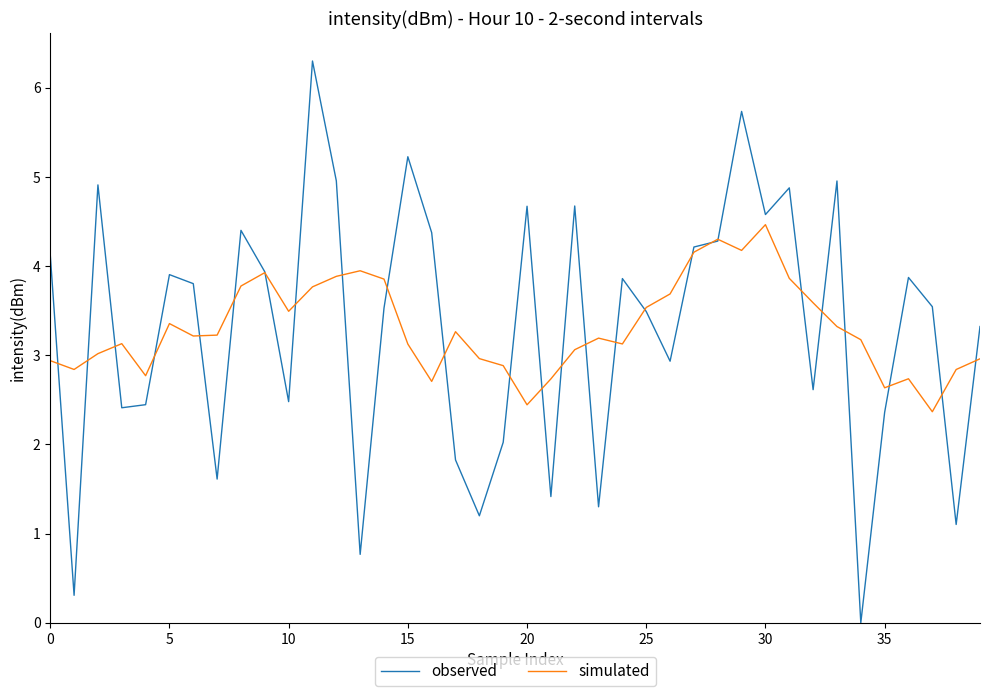

List the series in order of their peak value, highest first.

observed, simulated